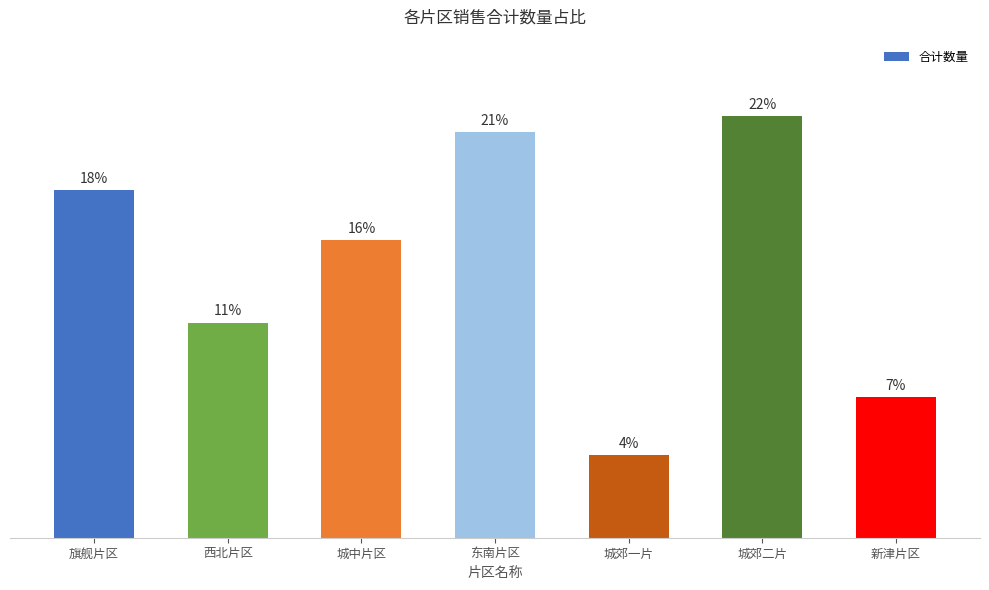

What is the average value?

33